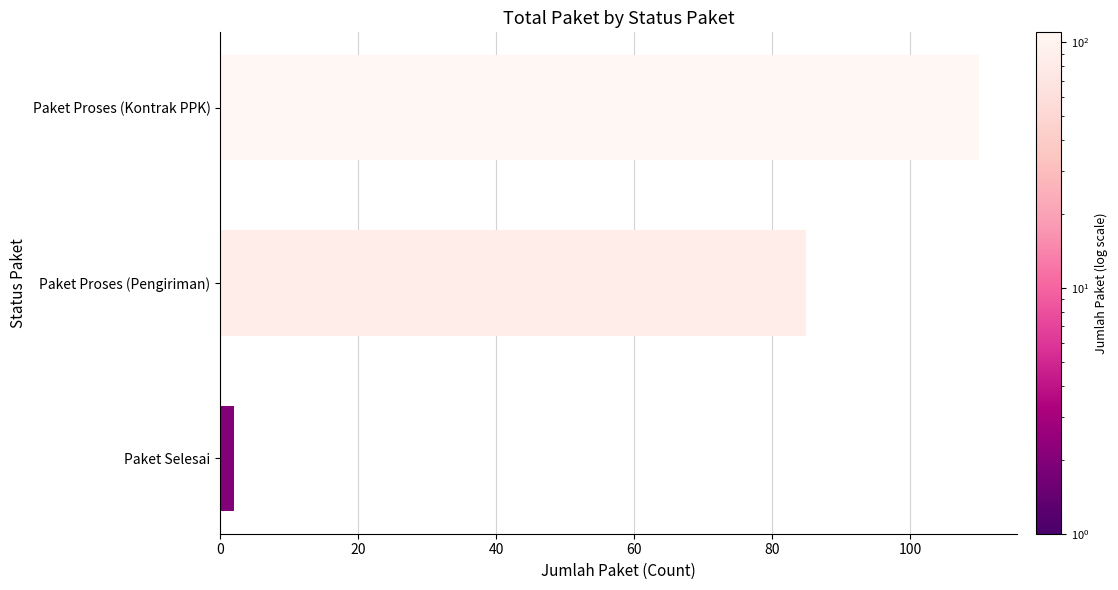

Count the values in the range 2 to 110.

3